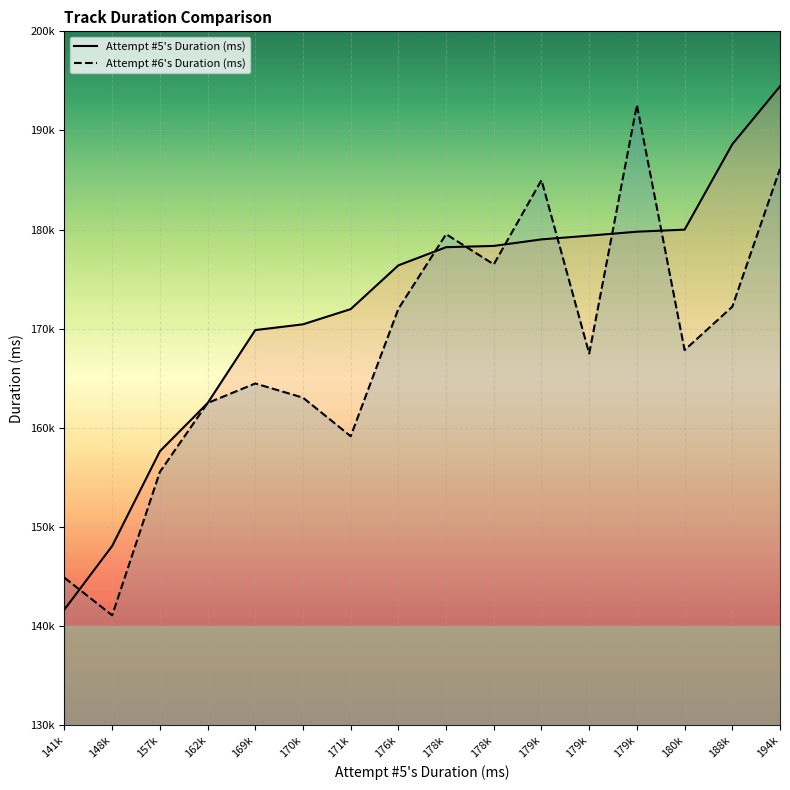

At 179k, list the series in order from largest to smallest.

Attempt #6's Duration (ms), Attempt #5's Duration (ms)